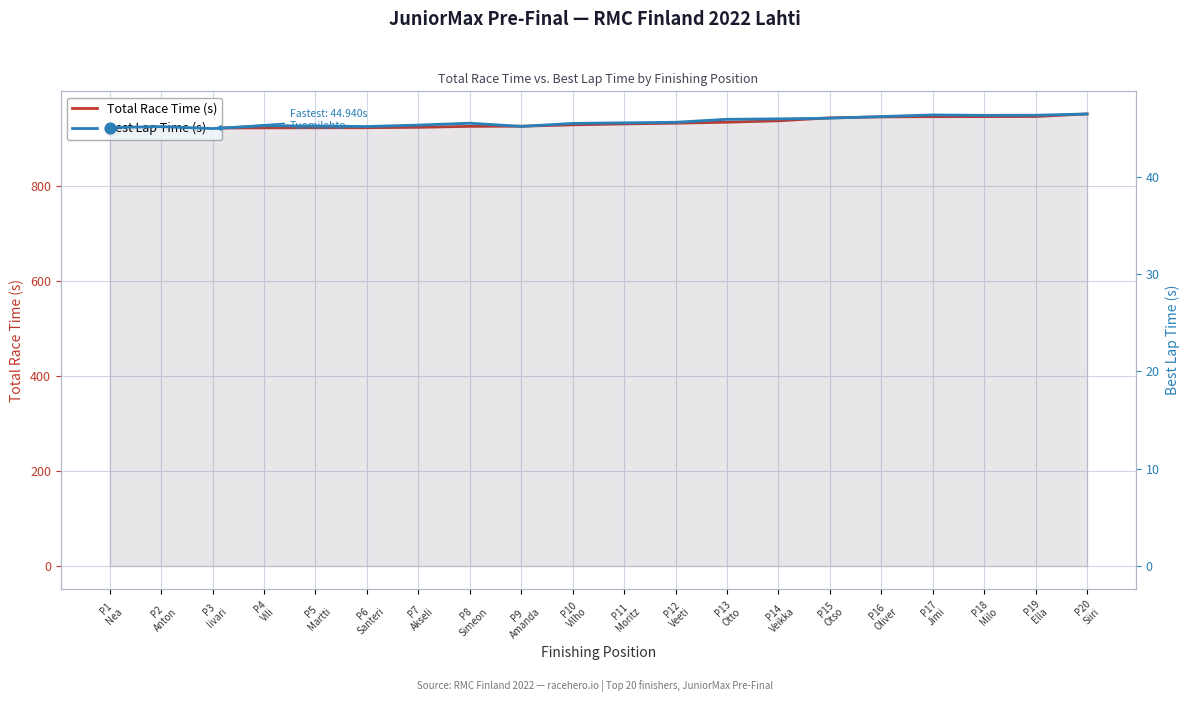

Which series reaches the minimum Y coordinate?

Best Lap Time (s)